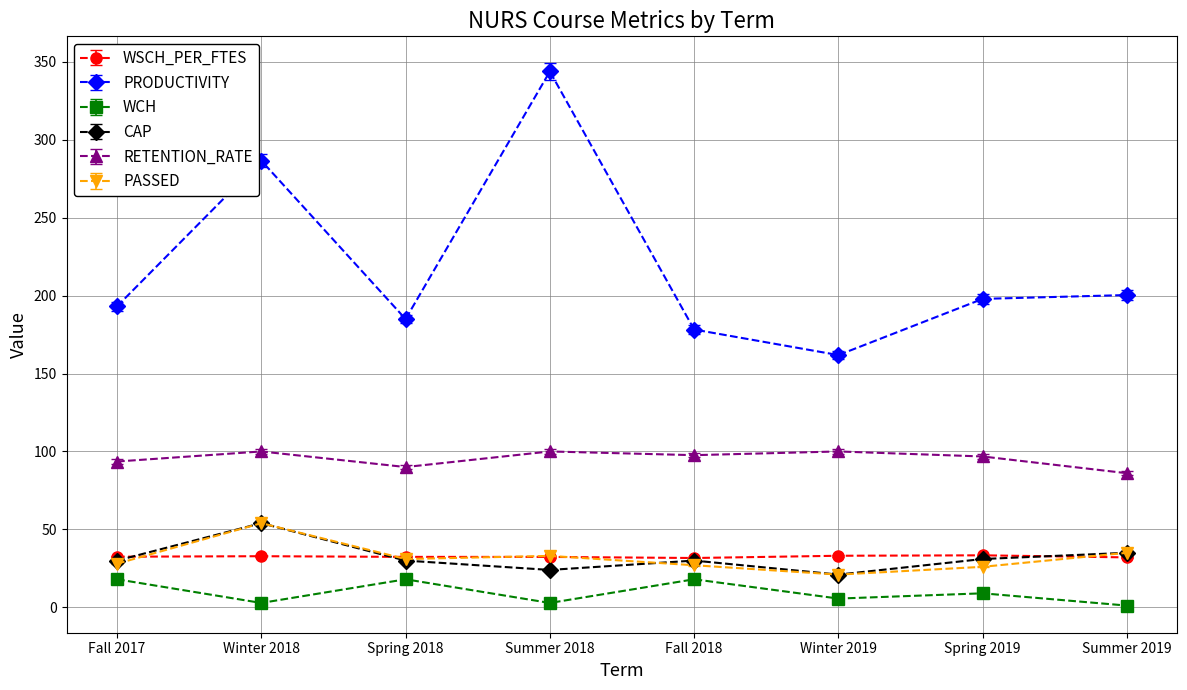

What is the total value across all series at Fall 2018?

382.5